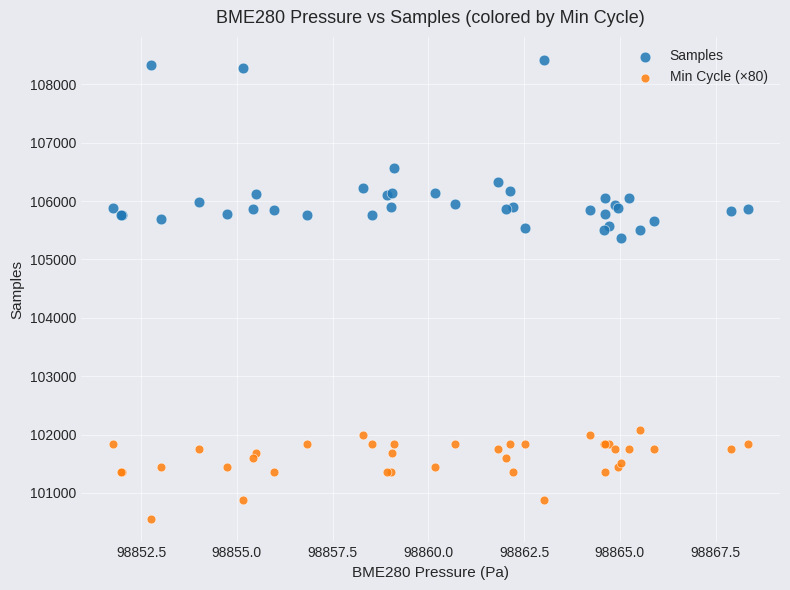

In the Samples series, what Y value is closest to 106889?

106569